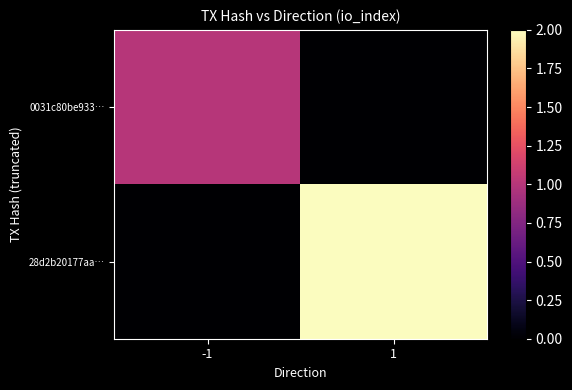

Reading left to right, list all the values displayed in this chart.

0031c80be933…: -1=1	1=0
28d2b20177aa…: -1=0	1=2